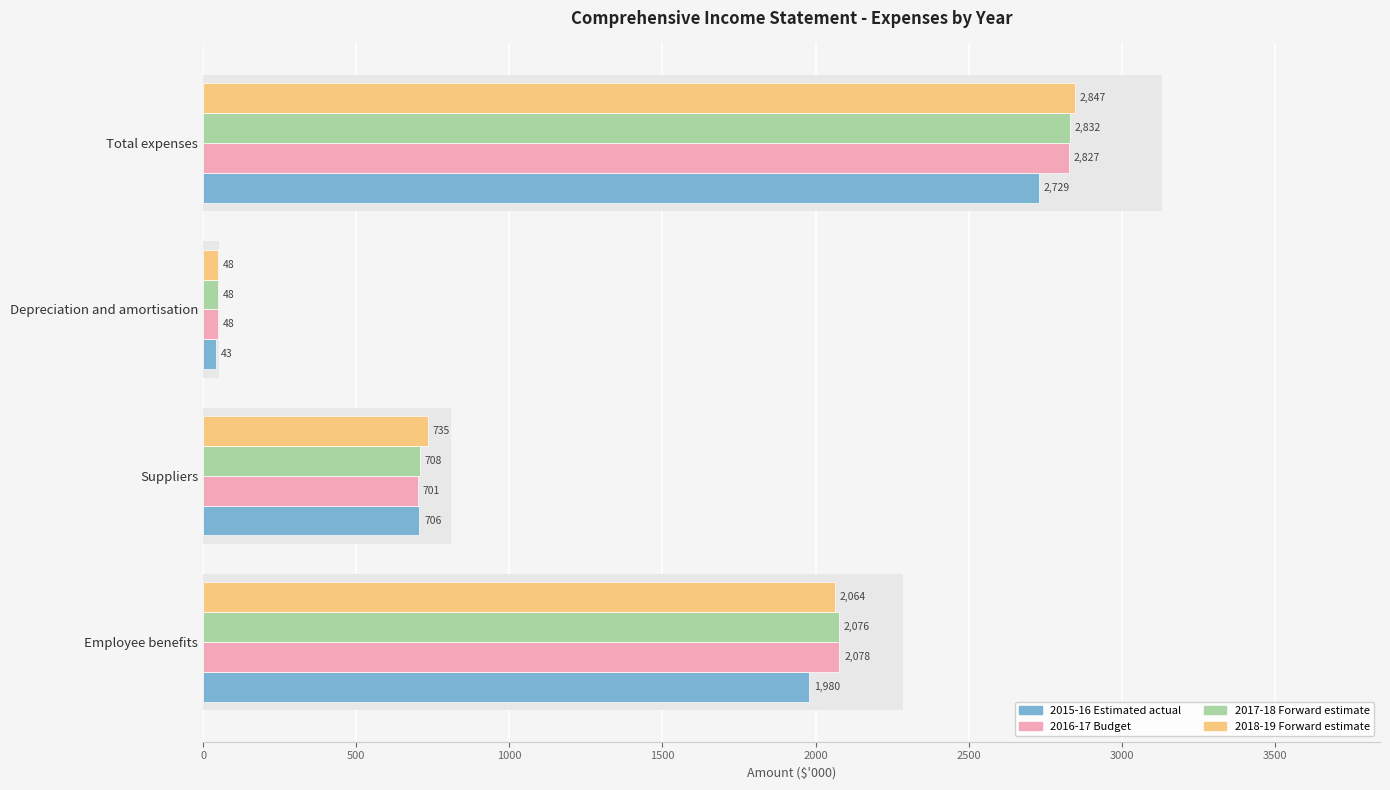

What is the minimum value for 2016-17 Budget?

48